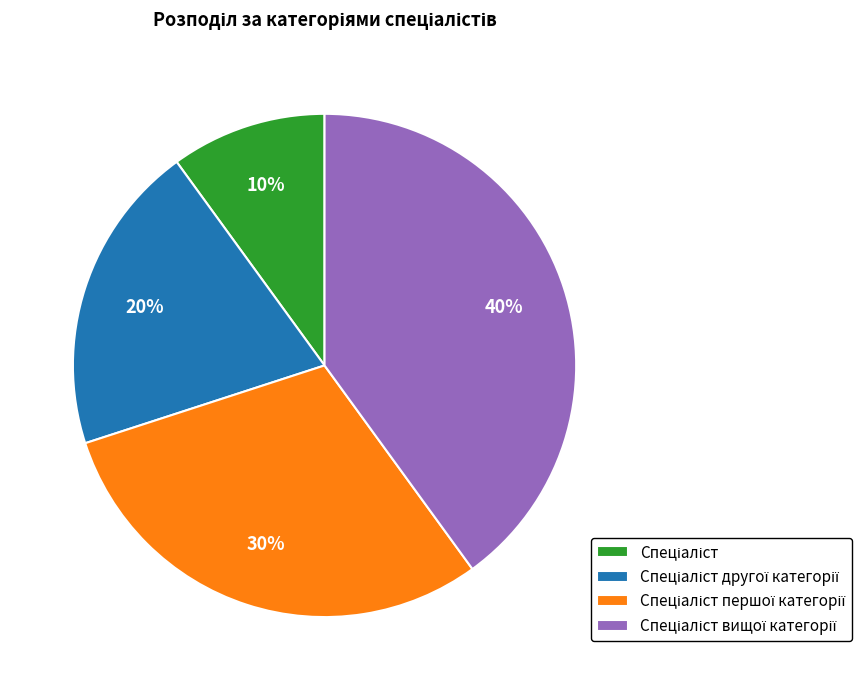

Is there a majority slice in this chart?

No